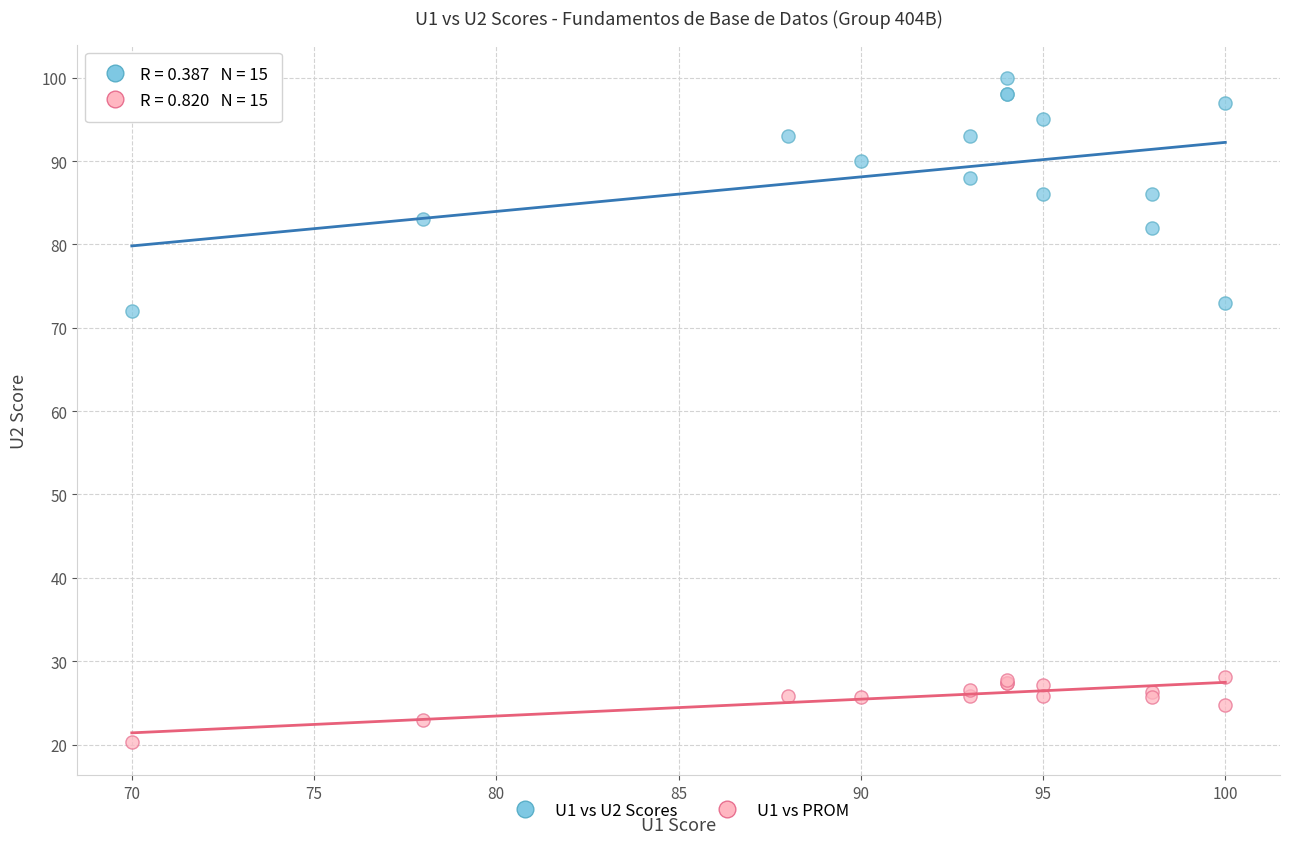

Across all series, what Y value is closest to 60?

72.0